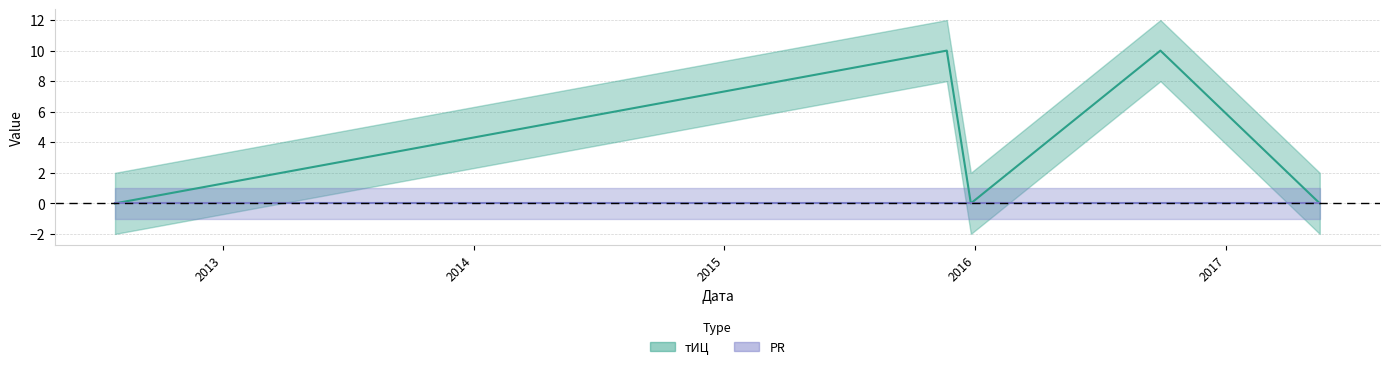

Reading left to right, transcribe all the data shown in this chart.

0	10	0	10	0